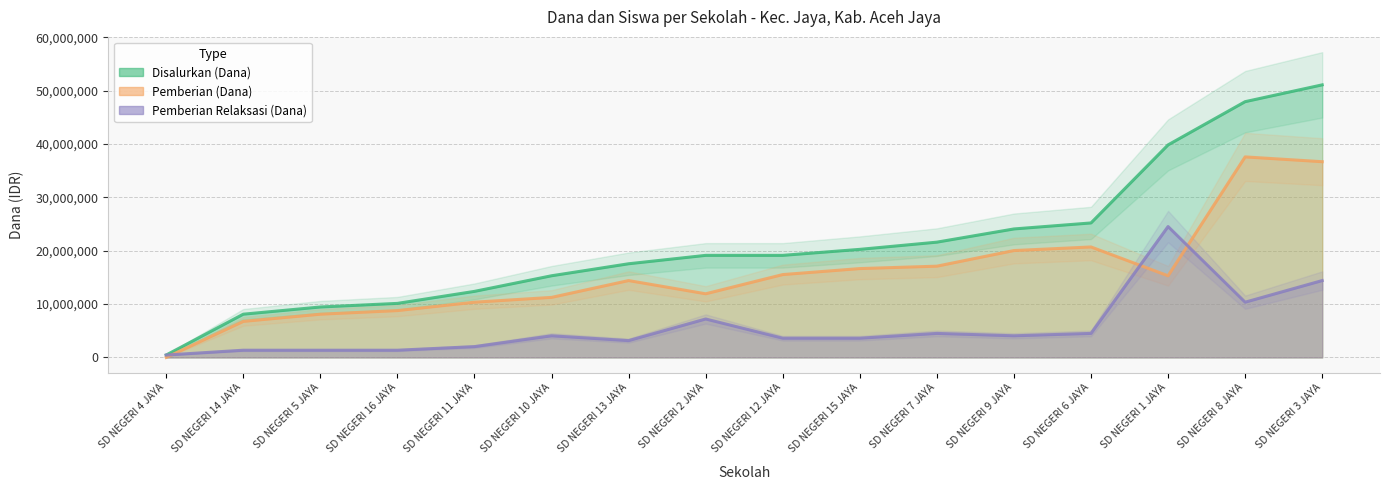

What is the sum of the Pemberian (Dana) values at SD NEGERI 1 JAYA and SD NEGERI 4 JAYA?

15300000